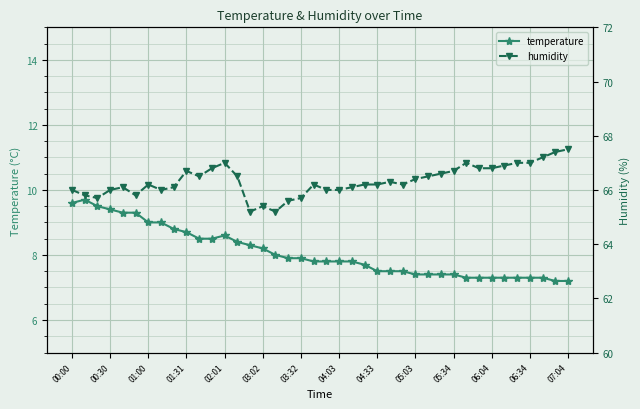

Is it true that temperature equals 15.0 at 00:30?

False